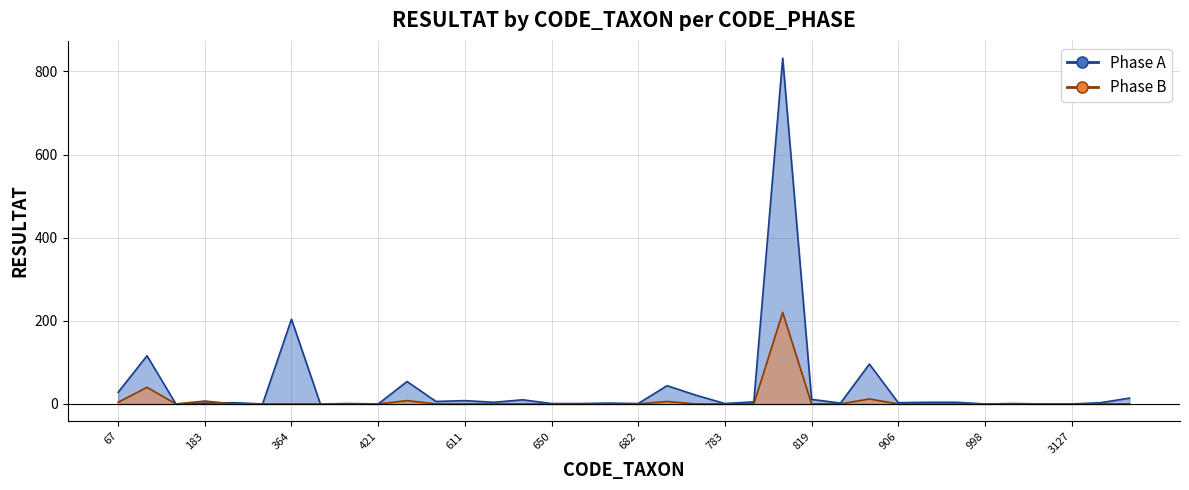

Where does the Phase A series first go above 3?

67